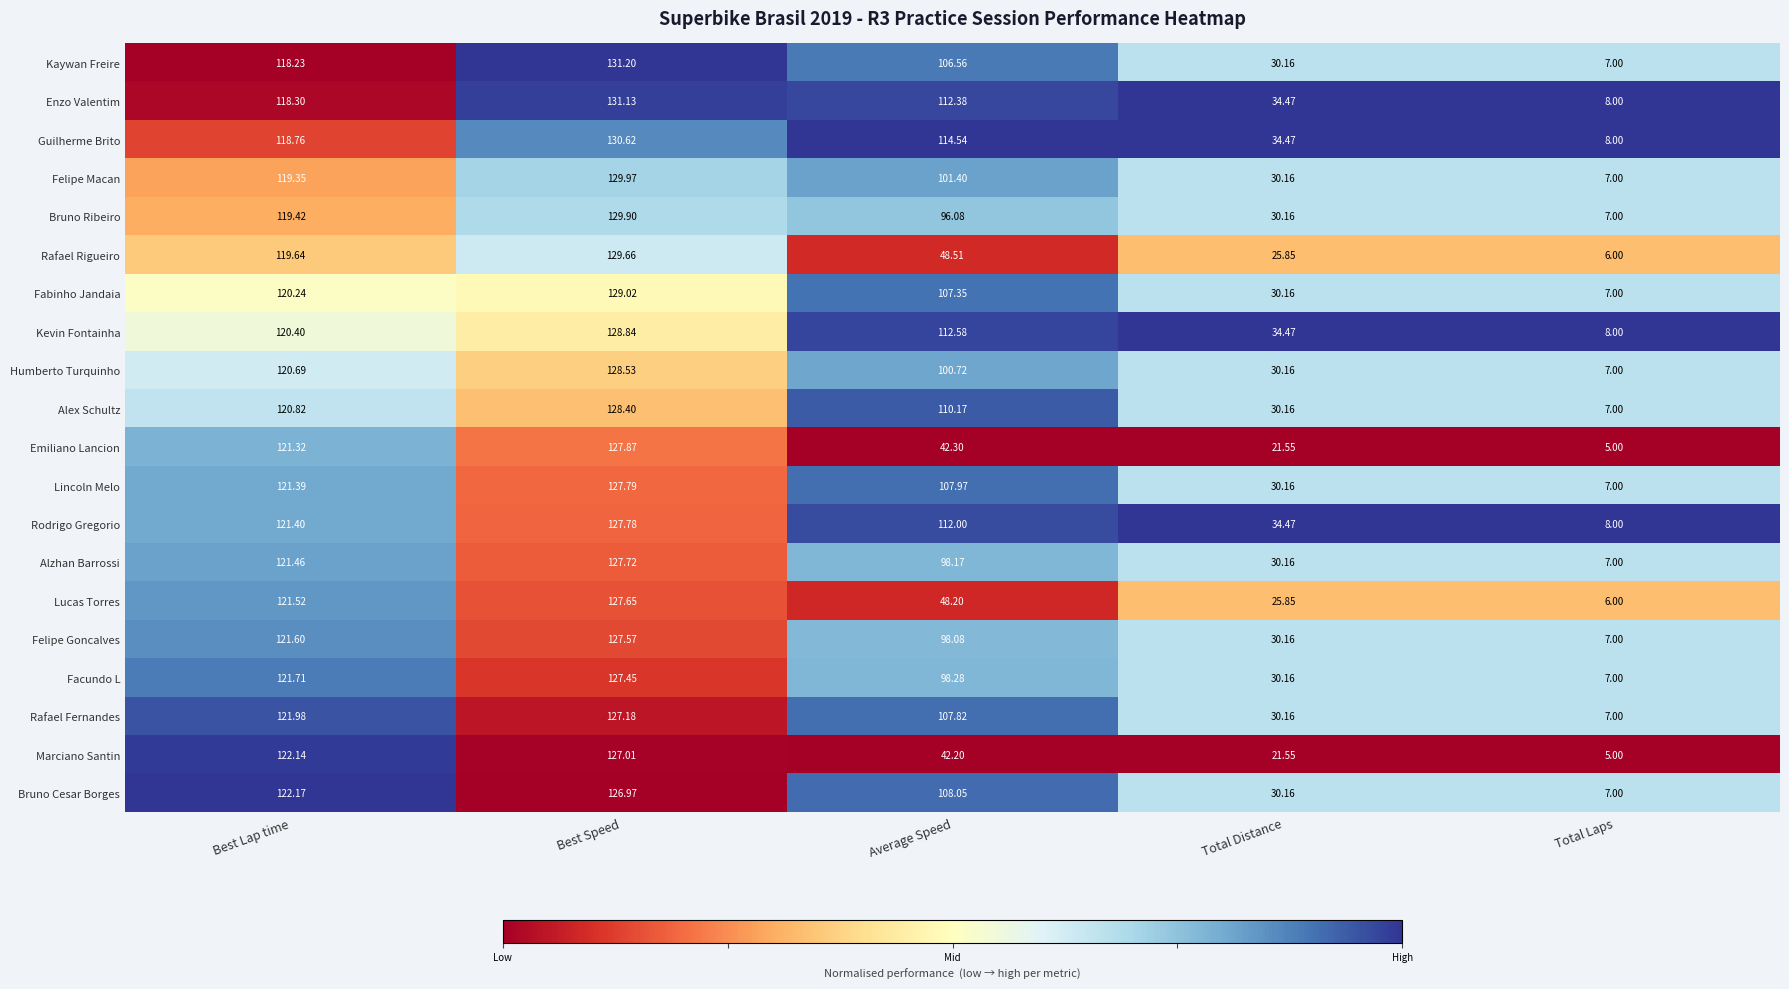

At which label is Kaywan Freire closest to 69?

Average Speed